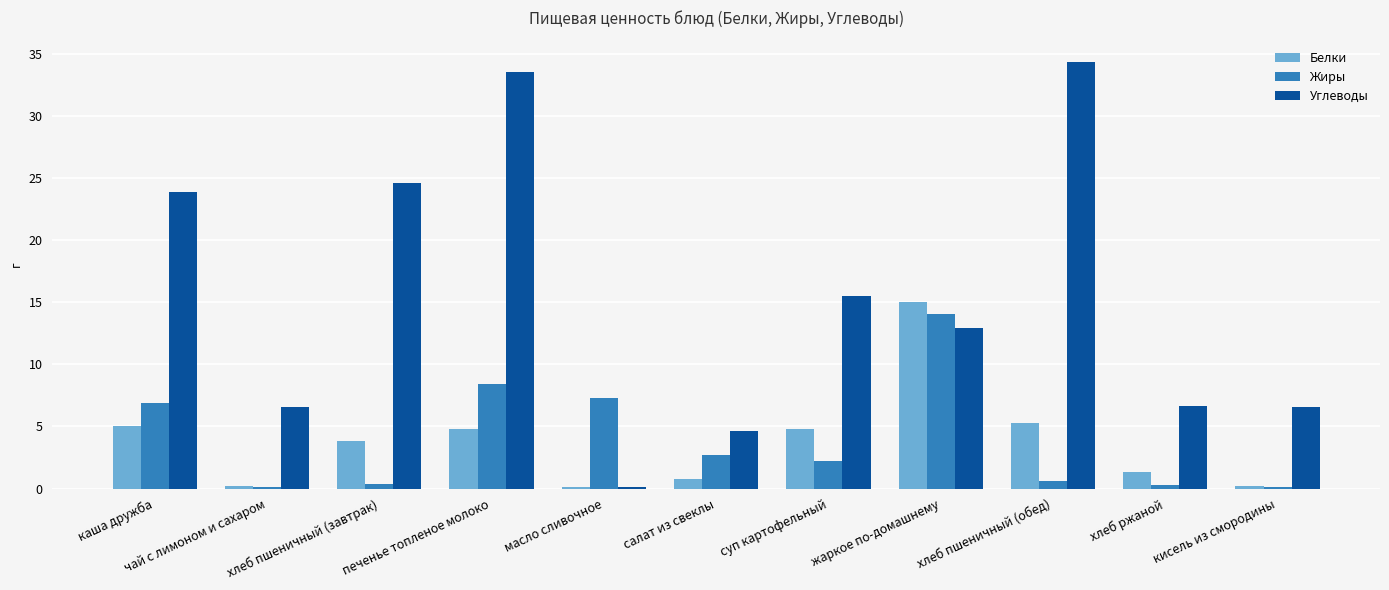

The Углеводы series shows 34.4 at хлеб пшеничный (обед). True or false?

True